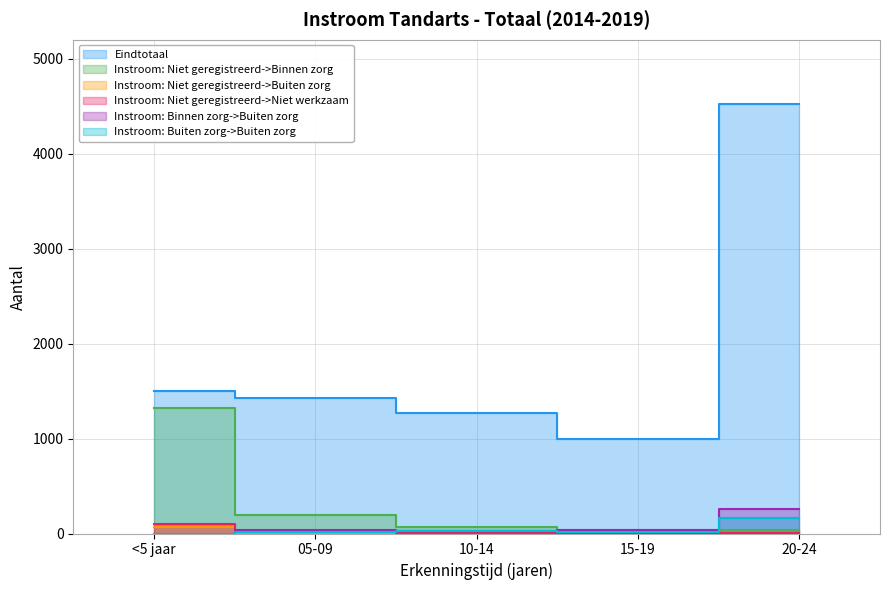

Reading right to left, transcribe all the data shown in this chart.

Eindtotaal: 4520	995	1270	1425	1495
Instroom: Niet geregistreerd->Binnen zorg: 35	40	65	195	1325
Instroom: Niet geregistreerd->Buiten zorg: 10	5	5	10	70
Instroom: Niet geregistreerd->Niet werkzaam: 5	0	5	15	100
Instroom: Binnen zorg->Buiten zorg: 260	35	25	35	0
Instroom: Buiten zorg->Buiten zorg: 165	15	25	20	0